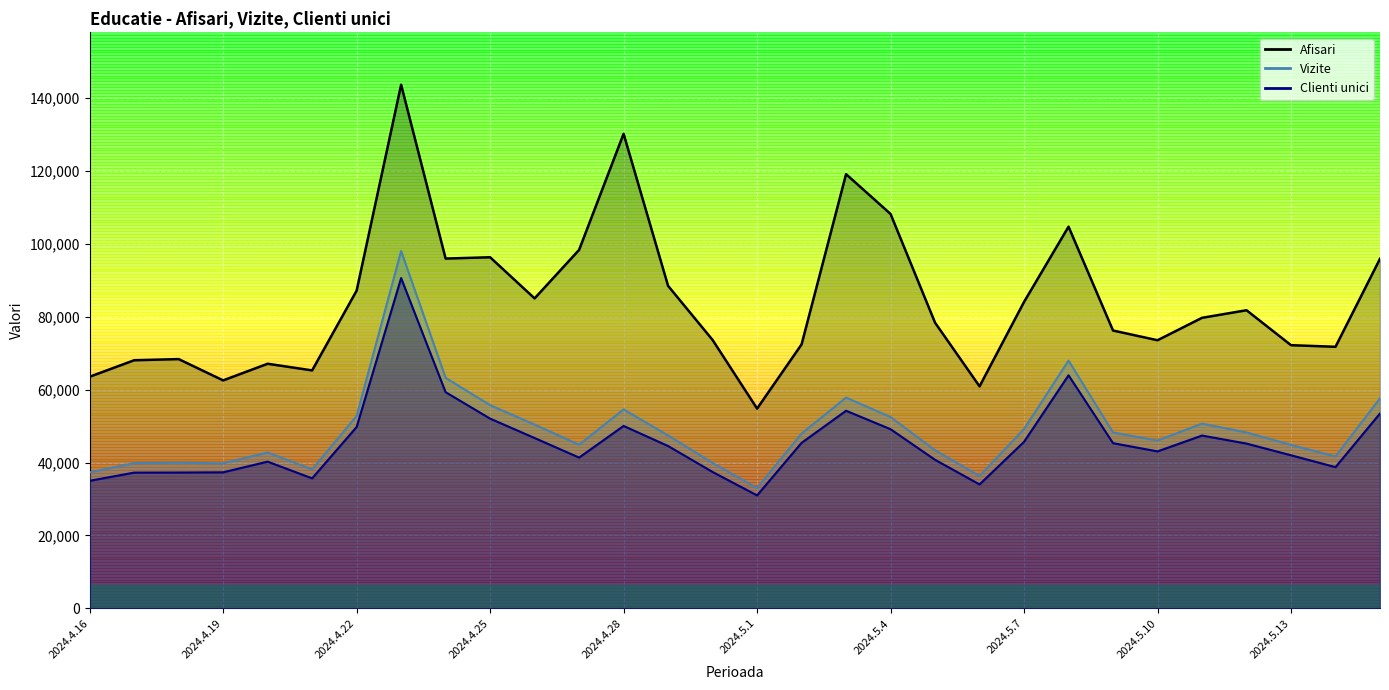

Where does the Vizite series first go above 47962?

2024.4.22